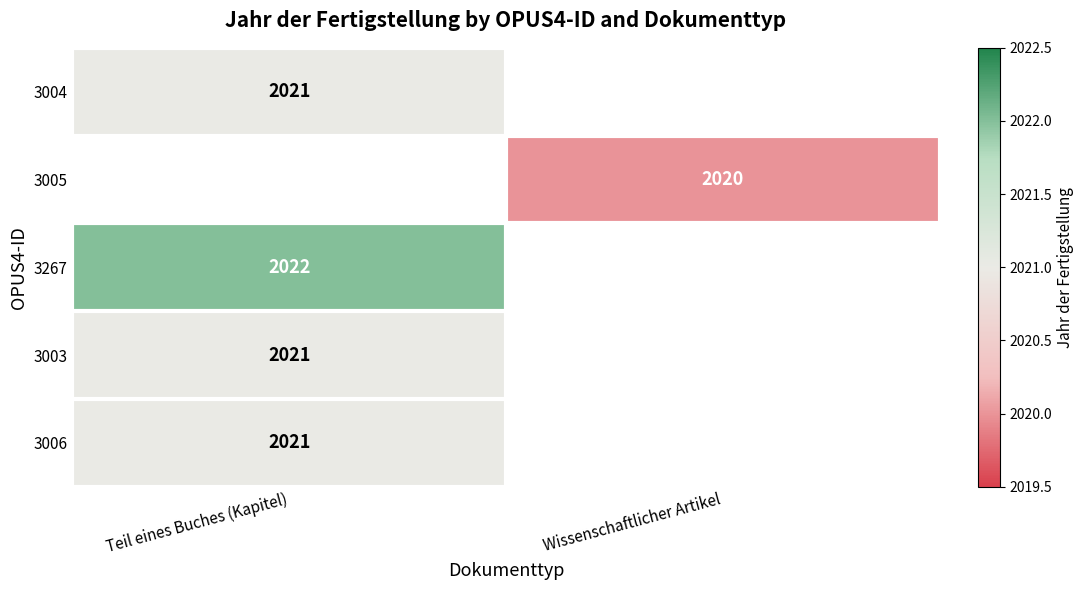

Is the value of 3005 at Wissenschaftlicher Artikel greater than the value of 3003 at Teil eines Buches (Kapitel)?

No